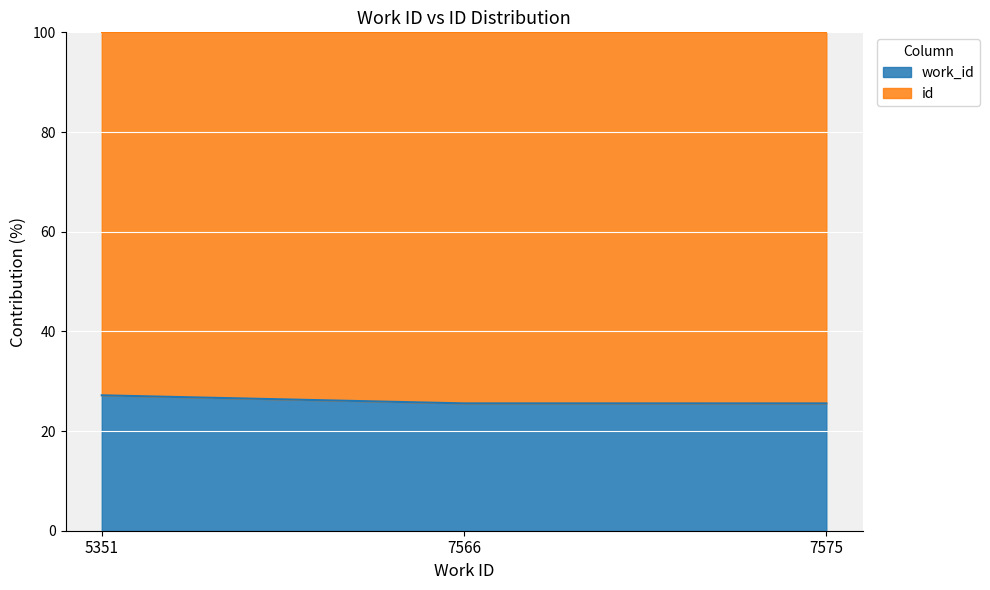

List the labels in order of value, largest first.

5351, 7566, 7575